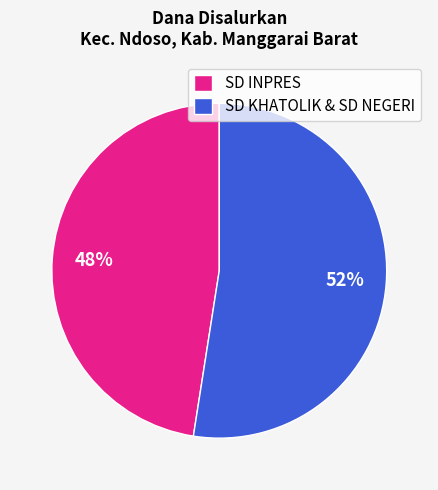

To the nearest percent, what portion does SD KHATOLIK & SD NEGERI represent?

52%